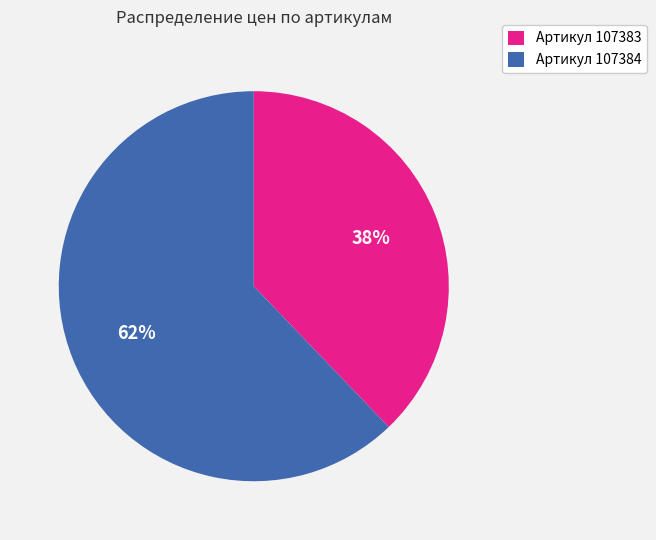

Is Артикул 107383 the majority of the pie?

No